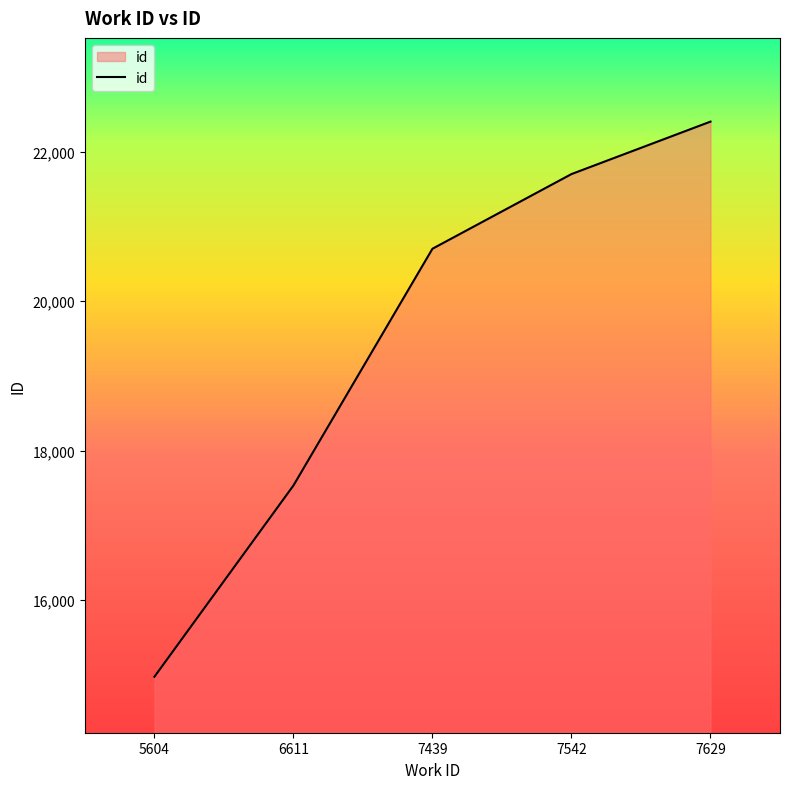

Rank the categories by value from highest to lowest.

7629, 7542, 7439, 6611, 5604